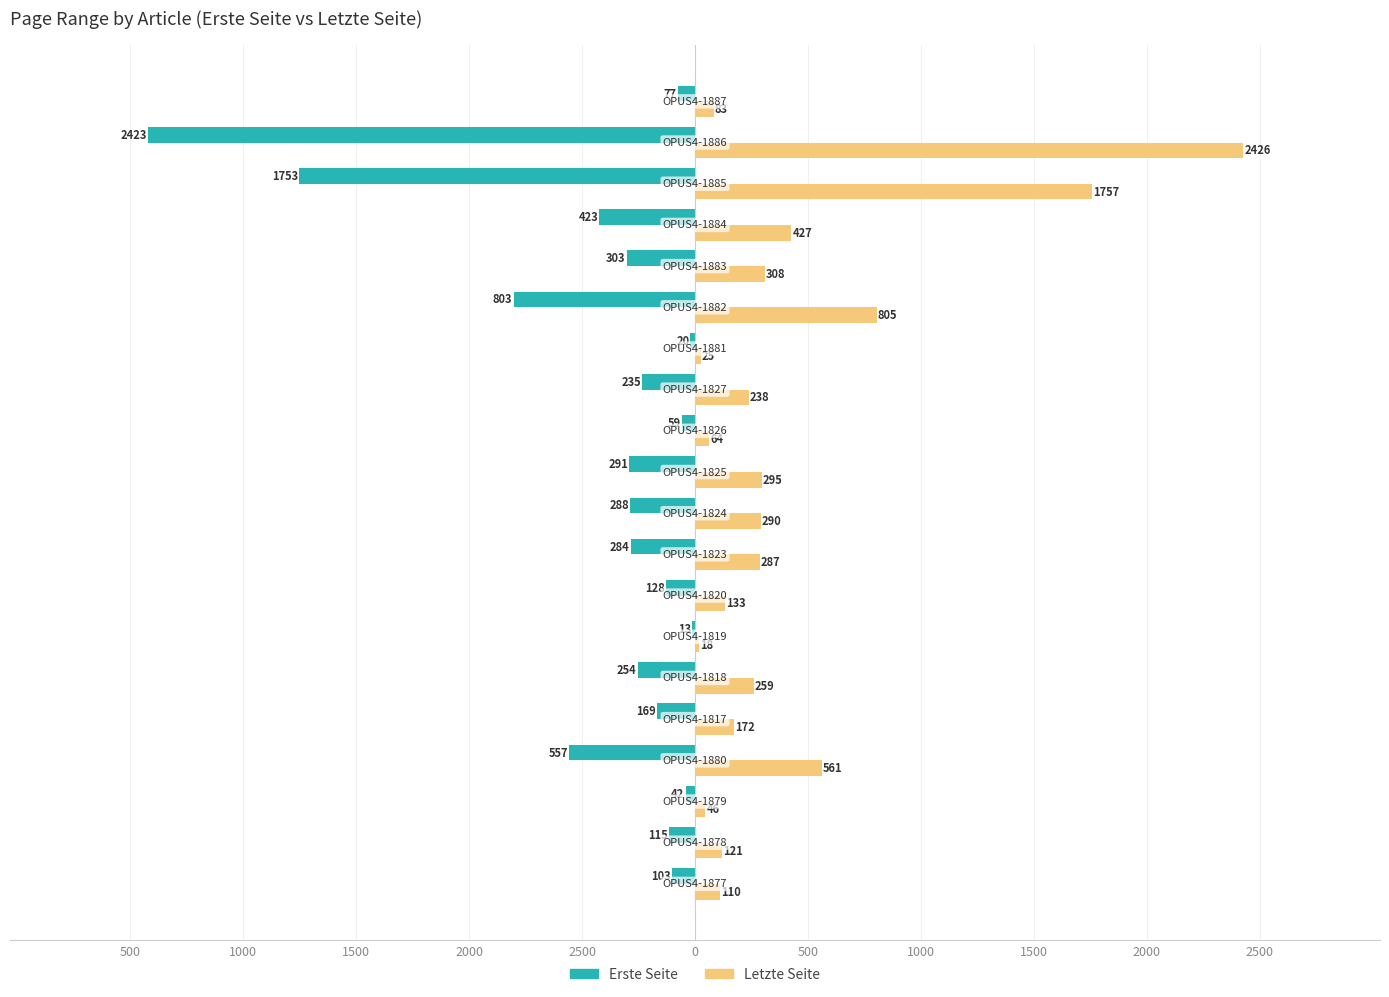

What are all the series names shown in the legend?

Erste Seite, Letzte Seite